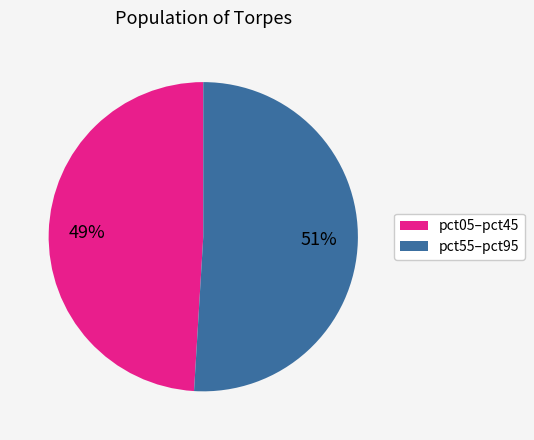

How many segments does this pie chart have?

2